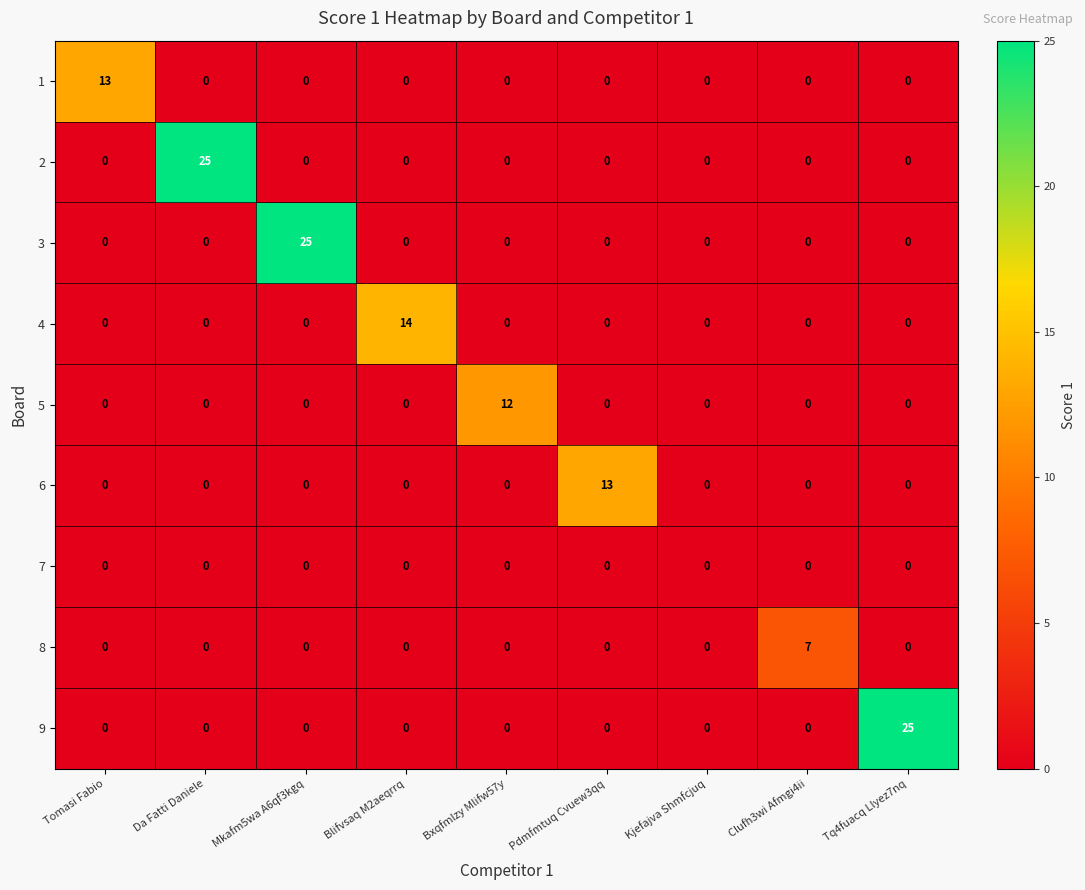

Is it true that 2 equals 17 at Pdmfmtuq Cvuew3qq?

False